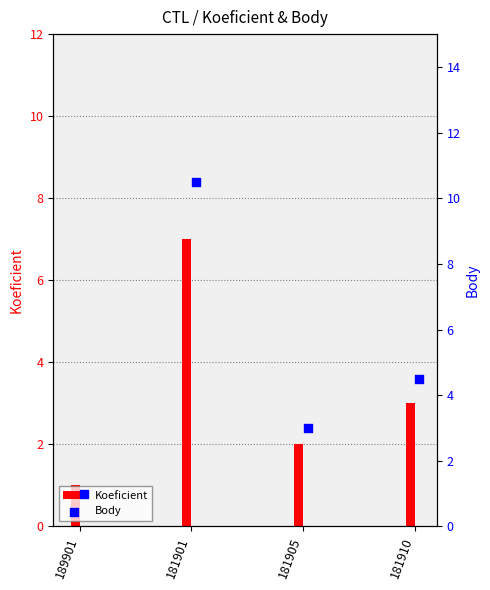

What is the change in value from 181901 to 181910?

-6.0